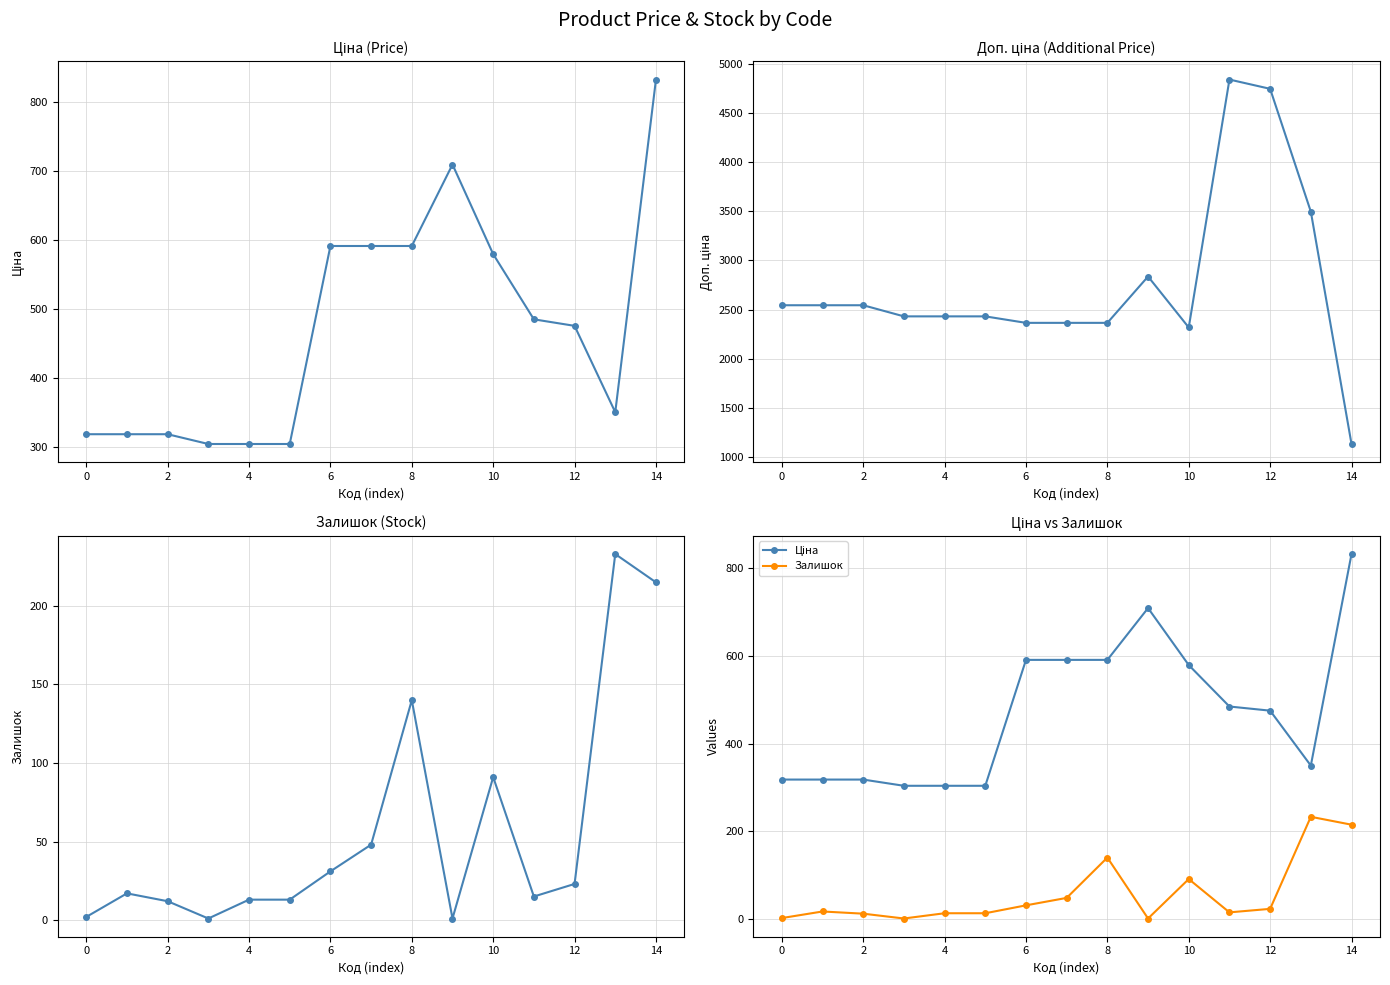

What is the maximum value shown in the chart?

4845.9